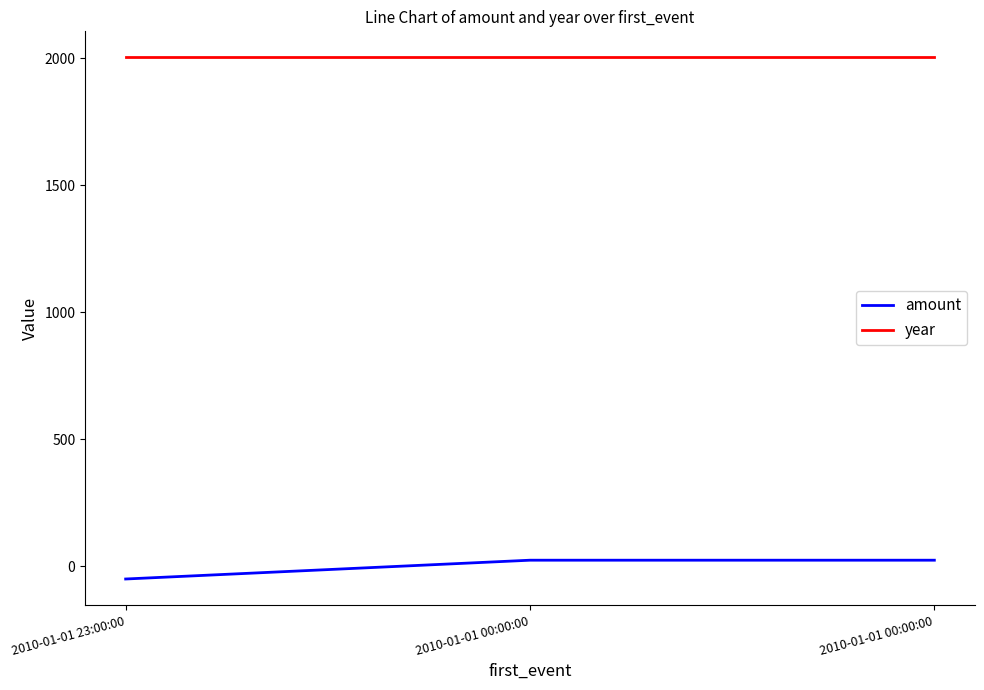

Rank the series at 2010-01-01 00:00:00 from lowest to highest value.

amount, year